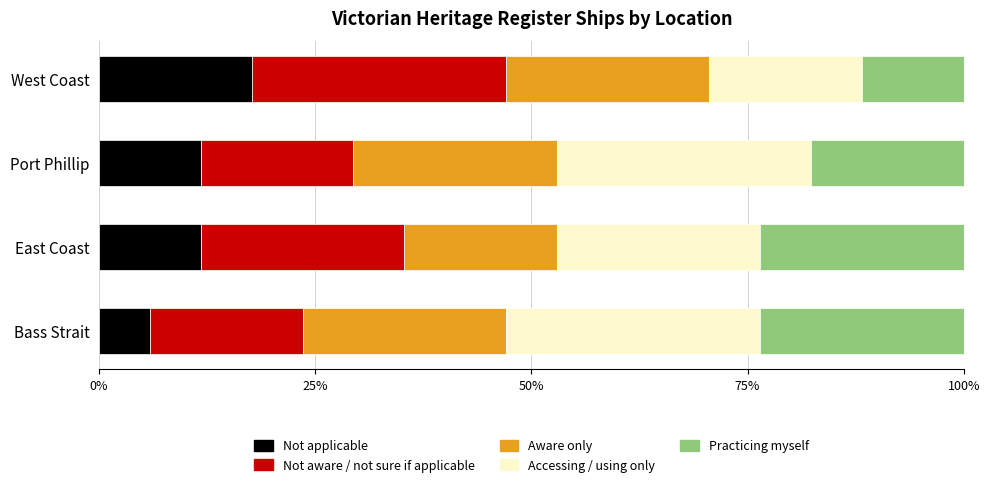

What is the difference between the second highest and minimum values in the Not applicable series?

5.9